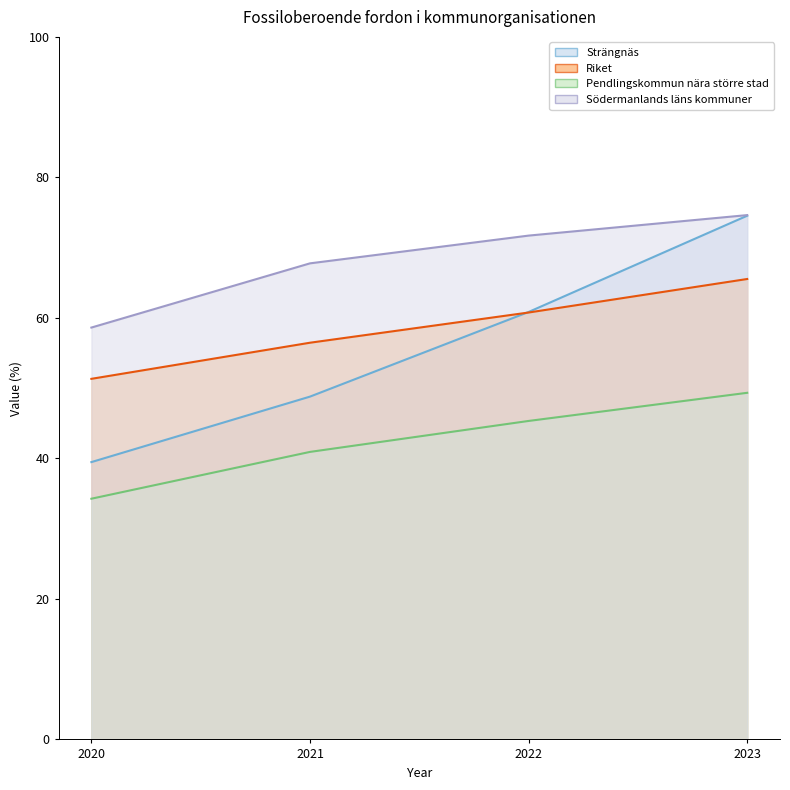

Is the value of Strängnäs at 2020 greater than the value of Riket at 2020?

No